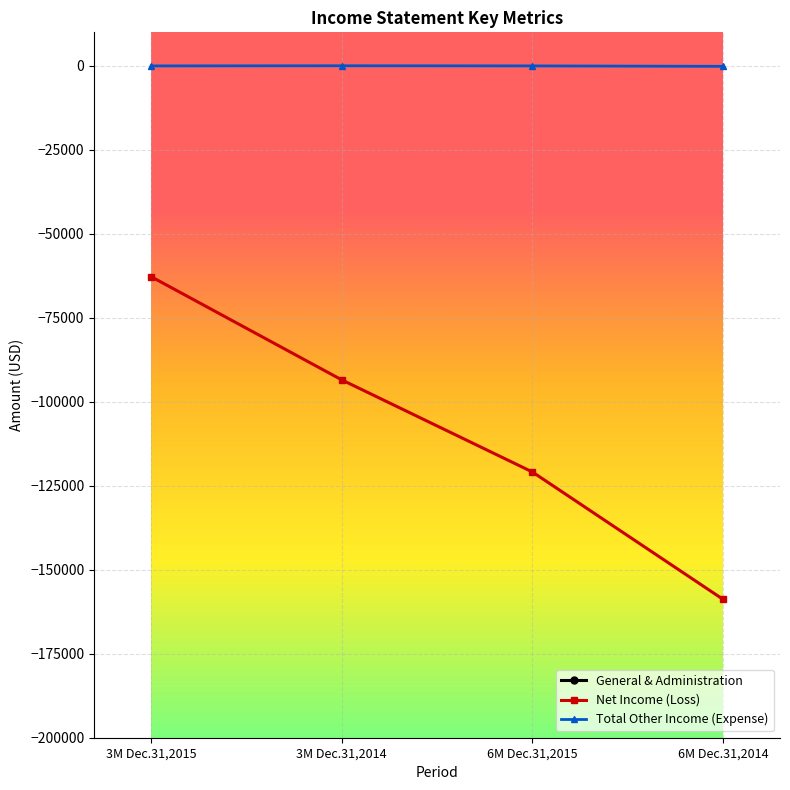

What are all the series names shown in the legend?

General & Administration, Net Income (Loss), Total Other Income (Expense)